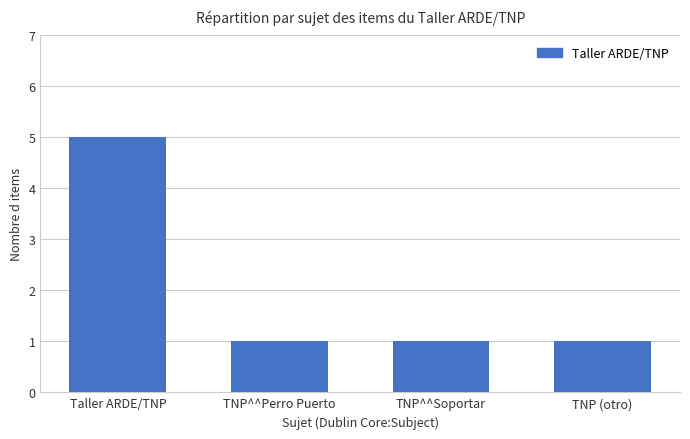

What is the value of the 3rd bar from the left?

1